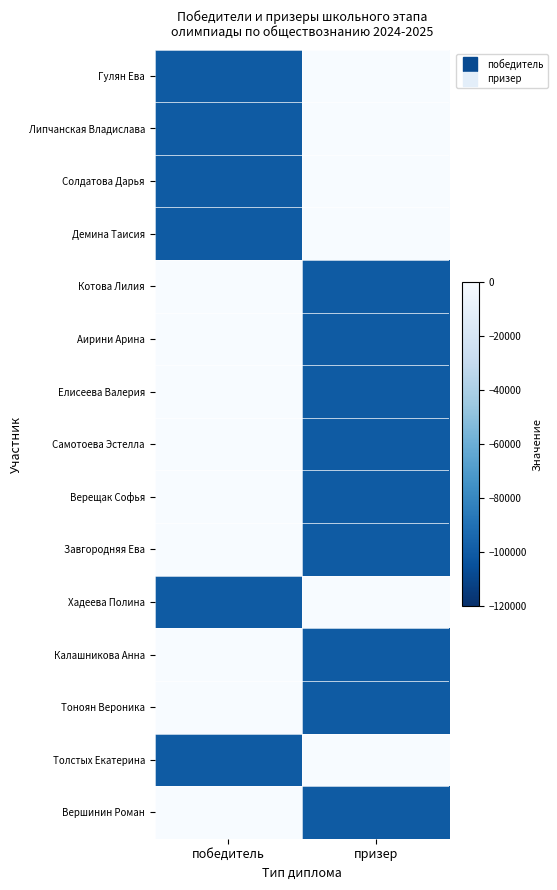

Reading left to right, what are all the values shown in this chart?

Гулян Ева: победитель=-100000	призер=0
Липчанская Владислава: победитель=-100000	призер=0
Солдатова Дарья: победитель=-100000	призер=0
Демина Таисия: победитель=-100000	призер=0
Котова Лилия: победитель=0	призер=-100000
Аирини Арина: победитель=0	призер=-100000
Елисеева Валерия: победитель=0	призер=-100000
Самотоева Эстелла: победитель=0	призер=-100000
Верещак Софья: победитель=0	призер=-100000
Завгородняя Ева: победитель=0	призер=-100000
Хадеева Полина: победитель=-100000	призер=0
Калашникова Анна: победитель=0	призер=-100000
Тоноян Вероника: победитель=0	призер=-100000
Толстых Екатерина: победитель=-100000	призер=0
Вершинин Роман: победитель=0	призер=-100000